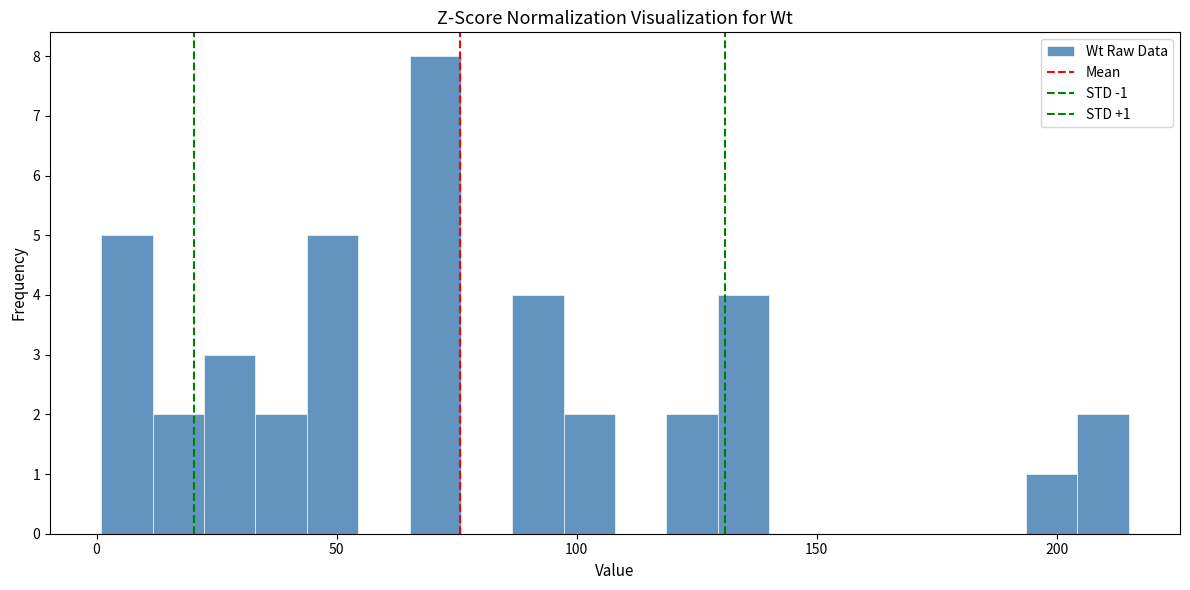

Read against the x-axis, roughly where is the centre of the tallest bar?

70